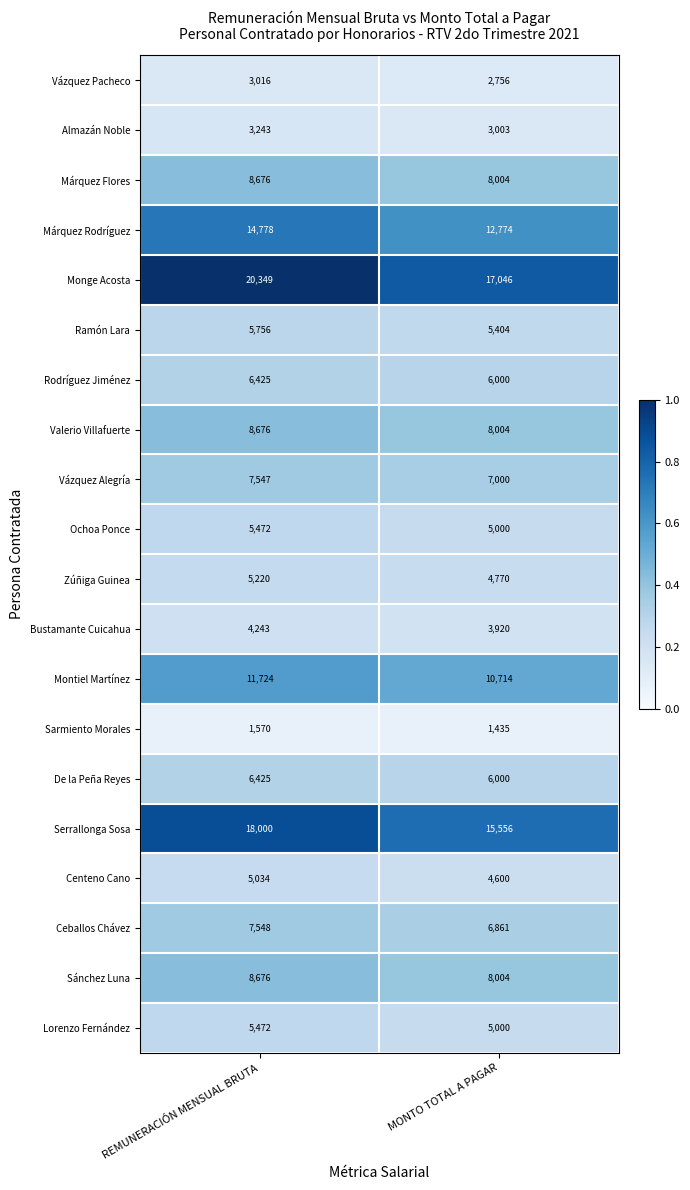

What is the total value across all series at MONTO TOTAL A PAGAR?

141851